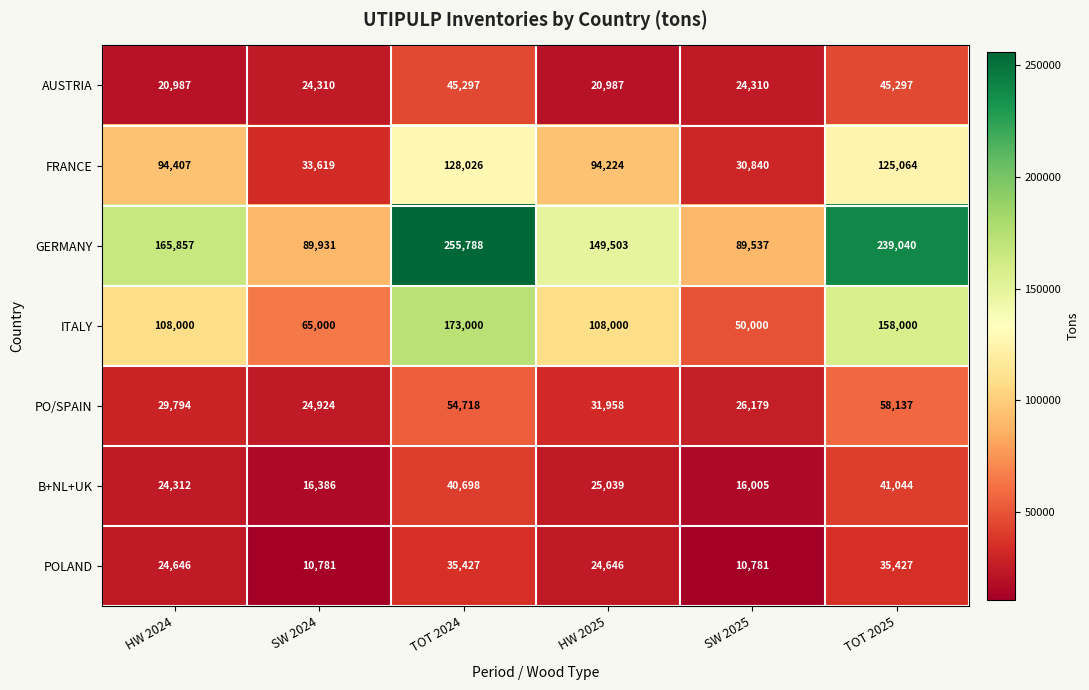

The value of B+NL+UK at SW 2024 is 16386. True or false?

True